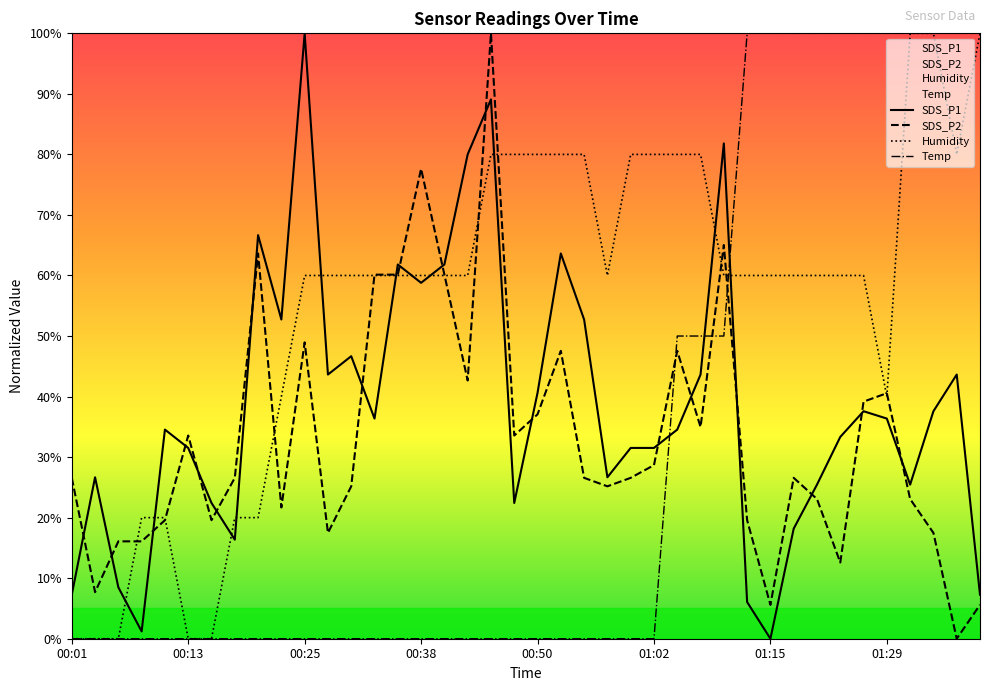

What is the highest value of the SDS_P1 series?

100.0